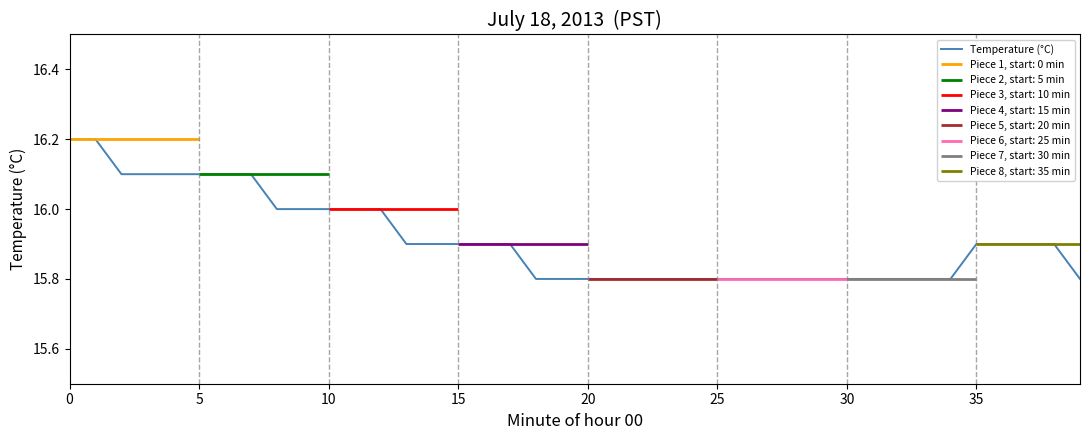

Read the value at 30.

15.8